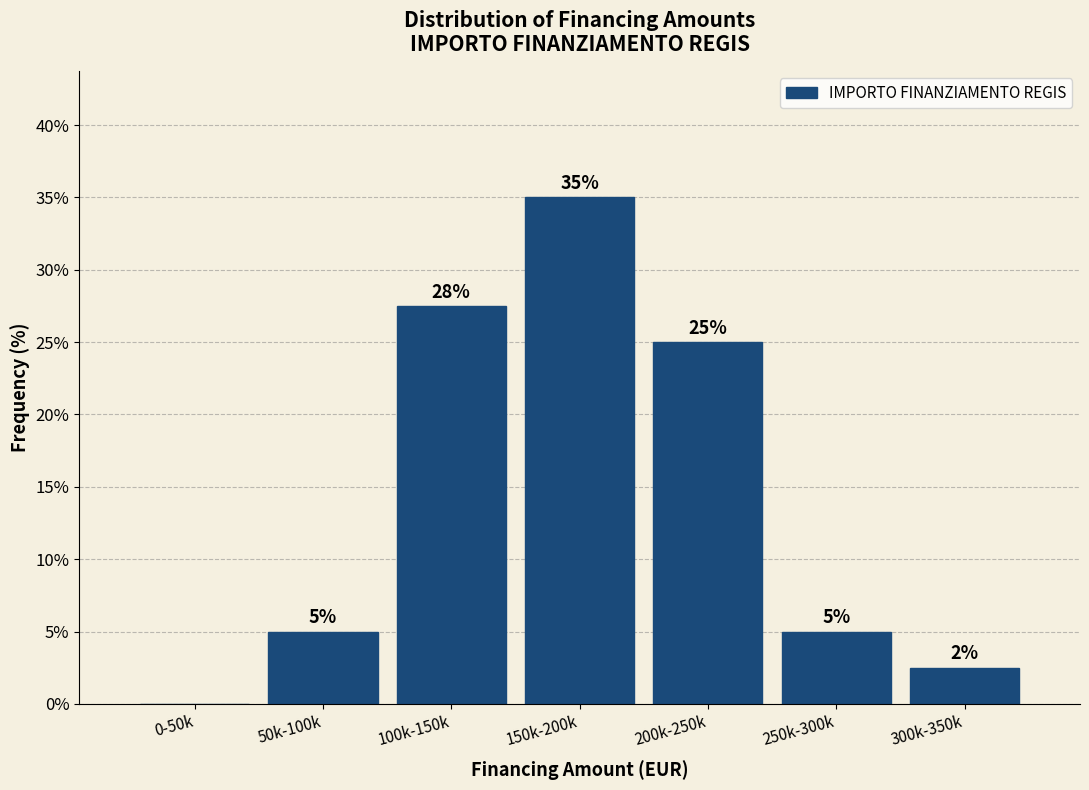

What is the approximate value at 250k-300k?

5.0